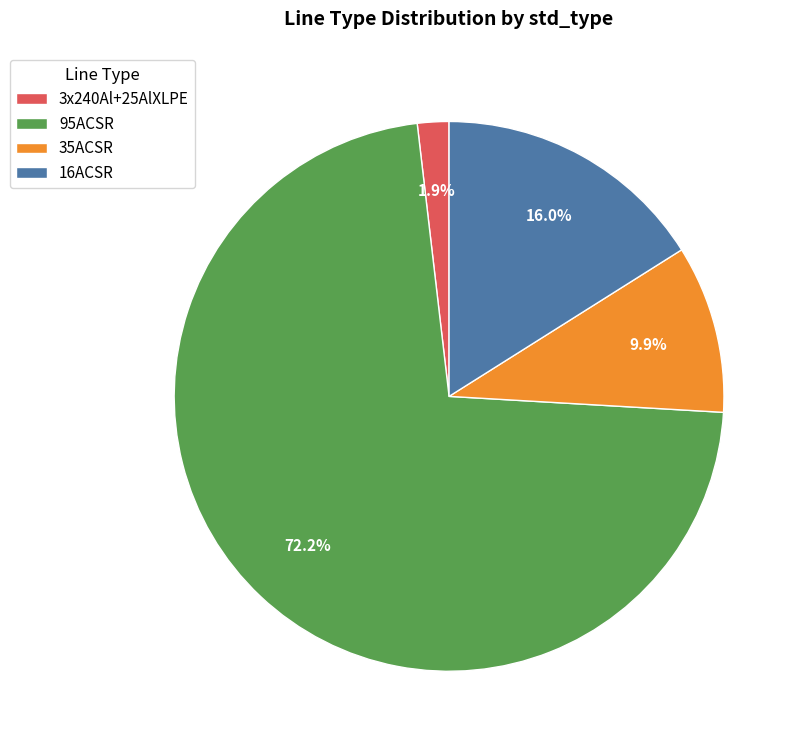

Is it true that 95ACSR is 81% of the pie?

False